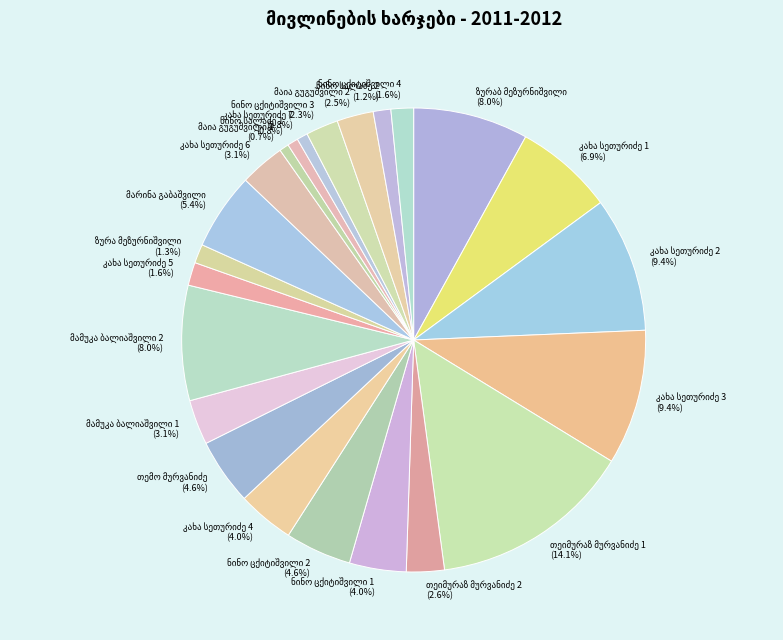

Is there a majority slice in this chart?

No